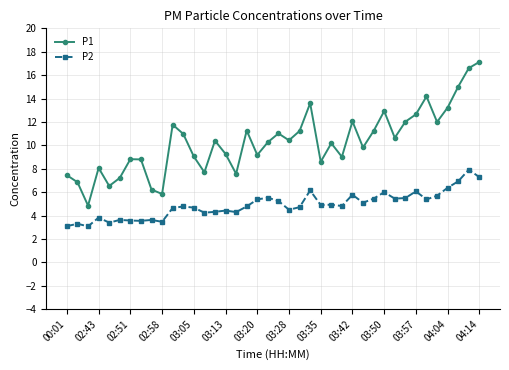

What is the minimum value for P2?

3.1